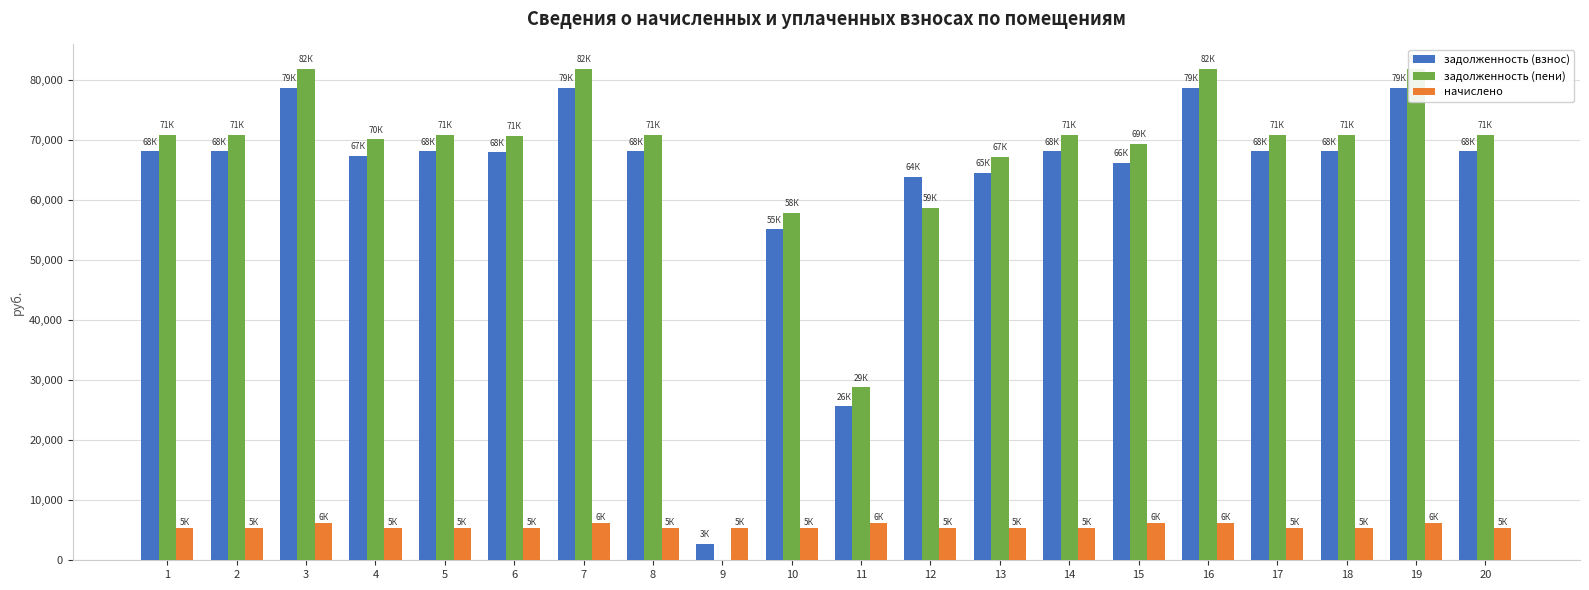

Is the value of задолженность (взнос) at 5 greater than the value of задолженность (пени) at 7?

No